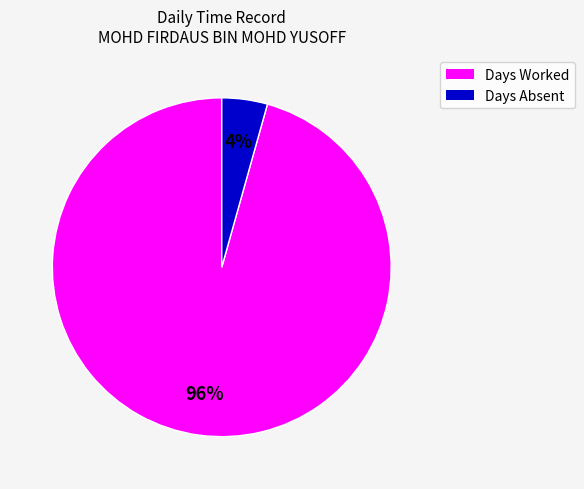

What percentage is the Days Absent slice, to the nearest percent?

4%